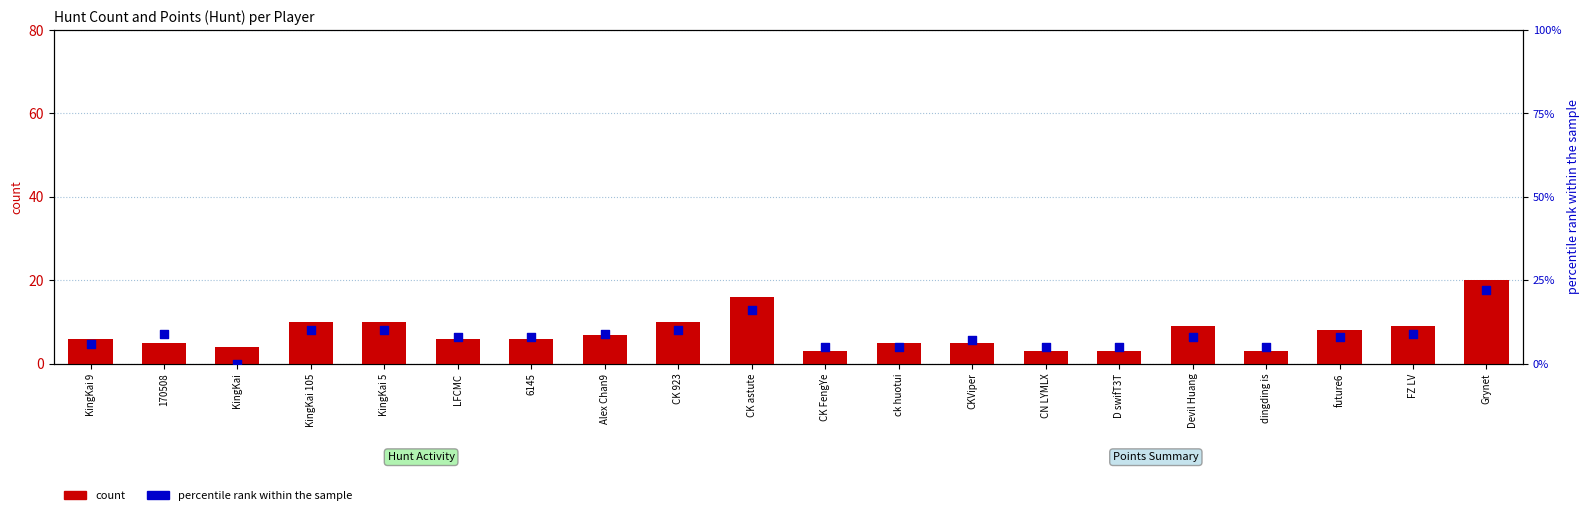

At how many categories does at least one series exceed 1?

20